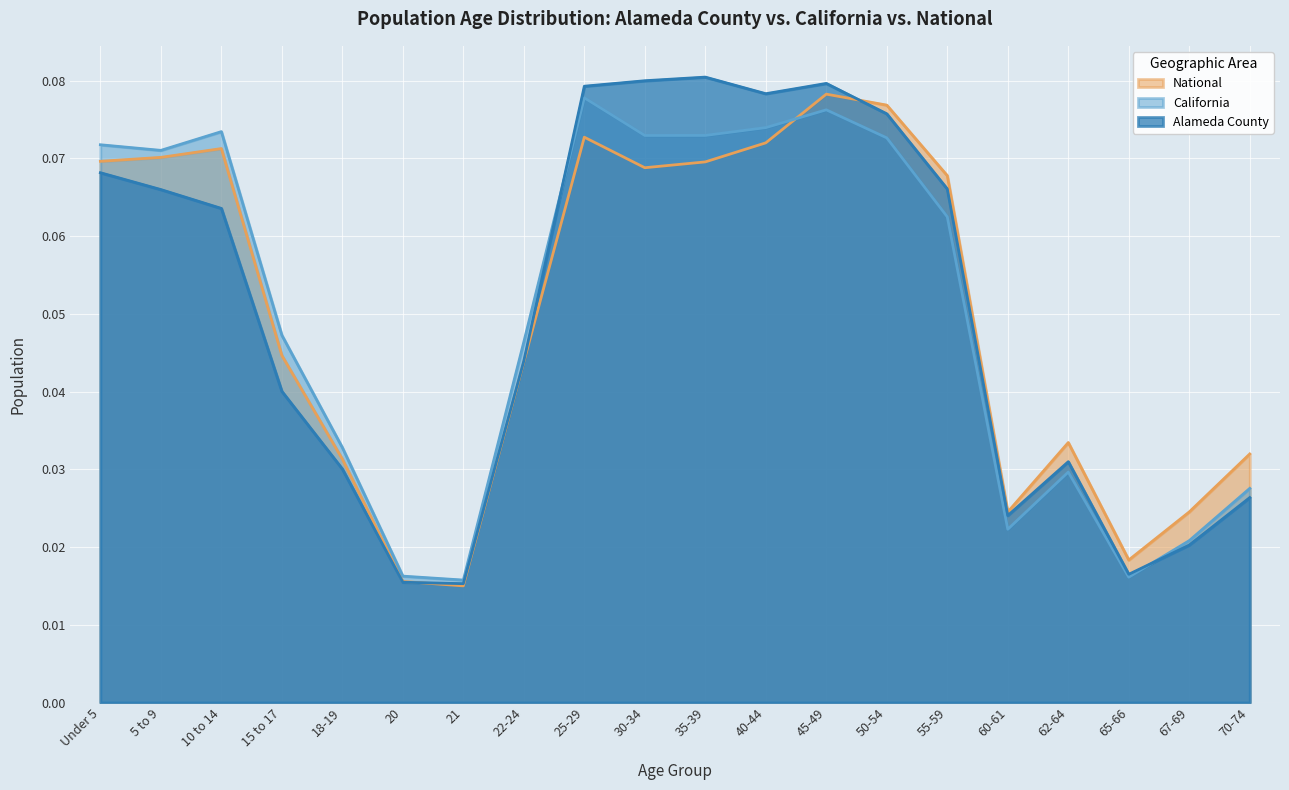

How many intersections are there between Alameda County and California?

2